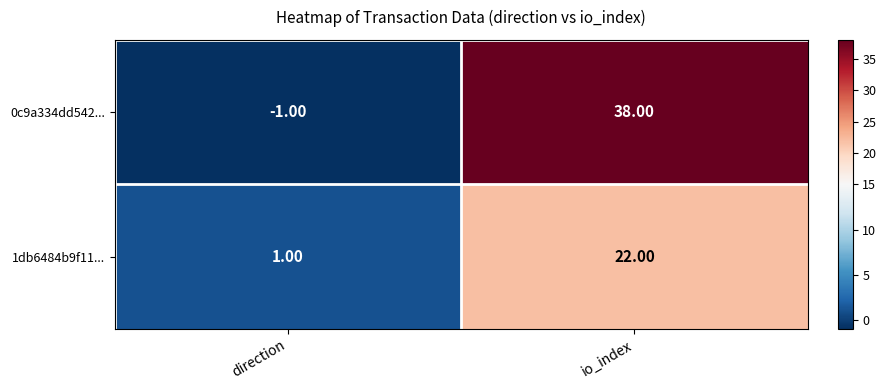

At which category does the chart reach its peak across all series?

io_index